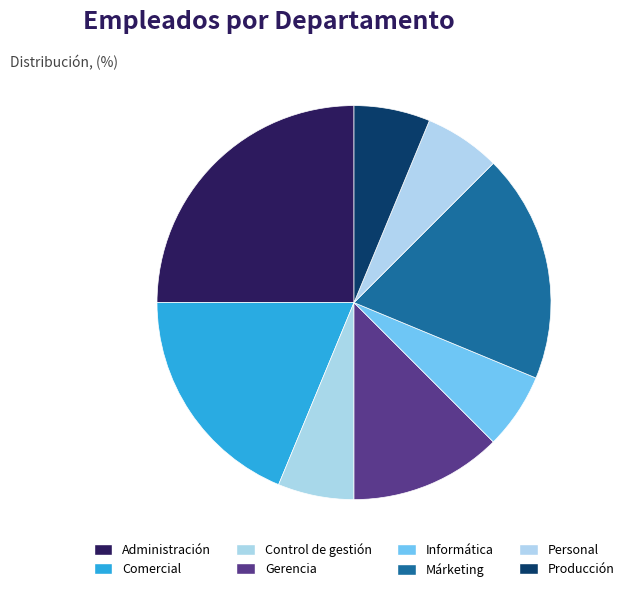

Count the number of slices in the pie.

8